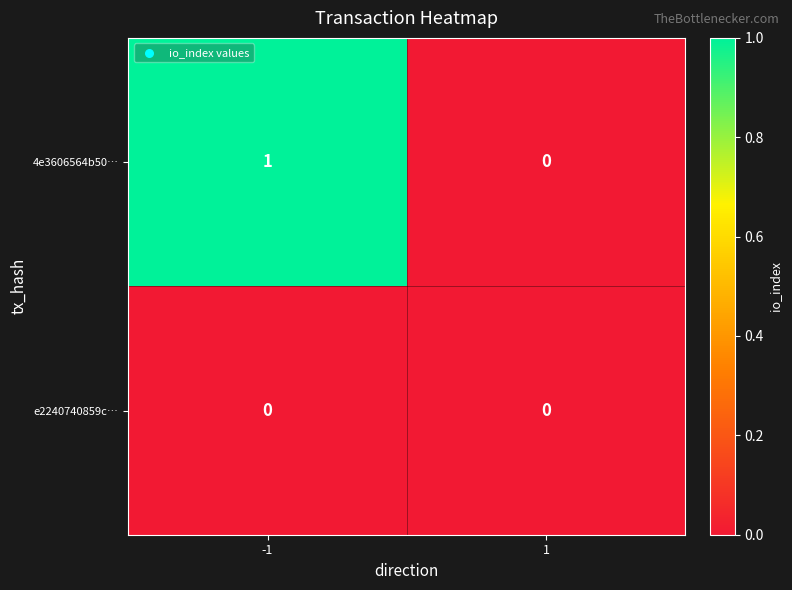

The 4e3606564b50… series shows 0 at 1. True or false?

True